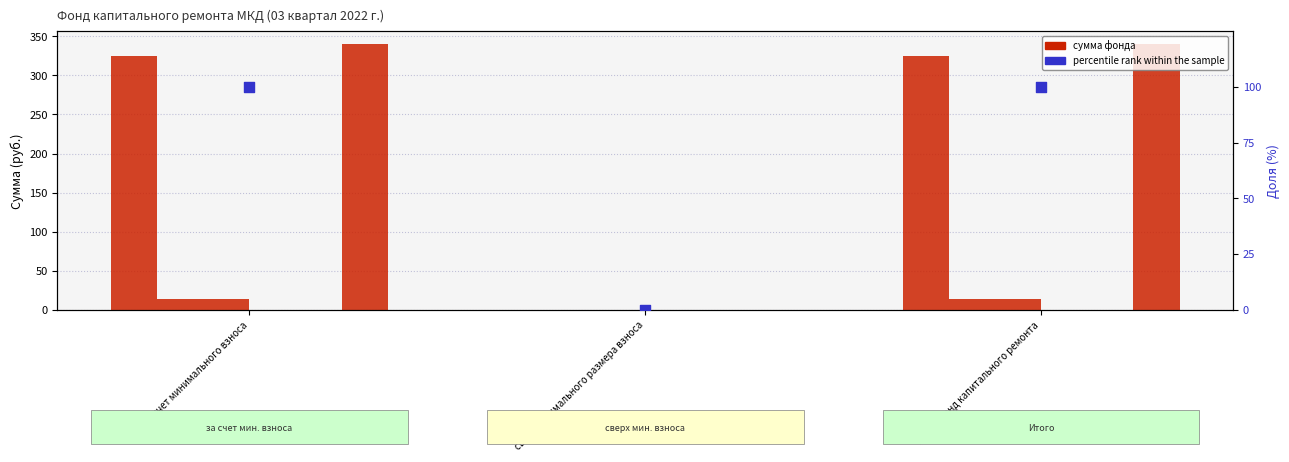

Is the value of Остаток на начало at за счет минимального взноса greater than the value of Остаток на конец at сверх минимального размера взноса?

Yes